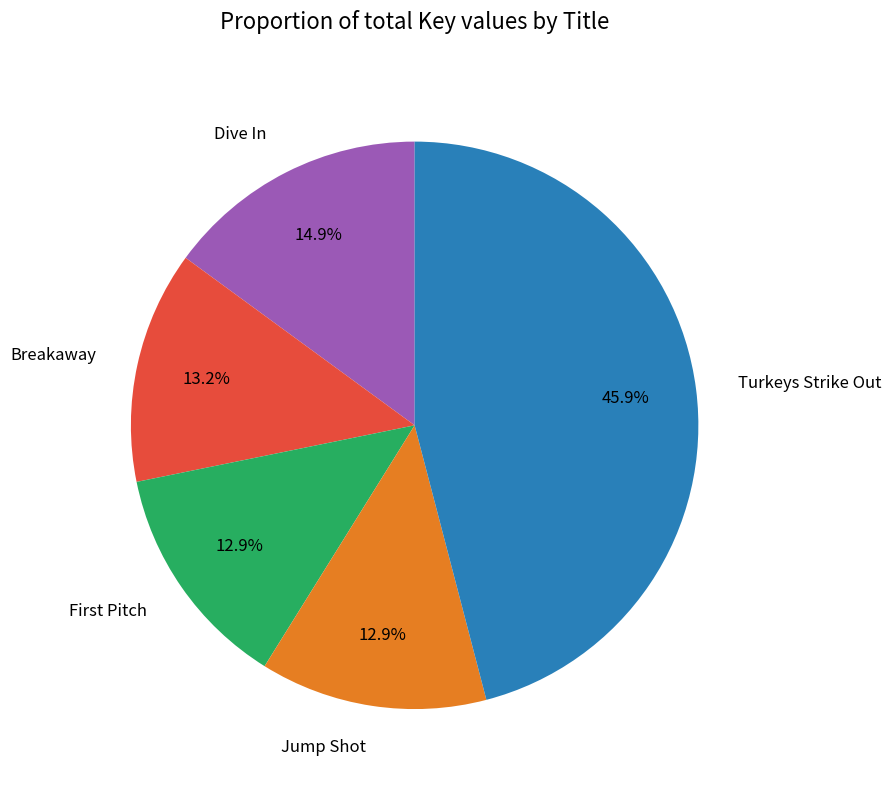

To the nearest percent, what portion does Jump Shot represent?

13%